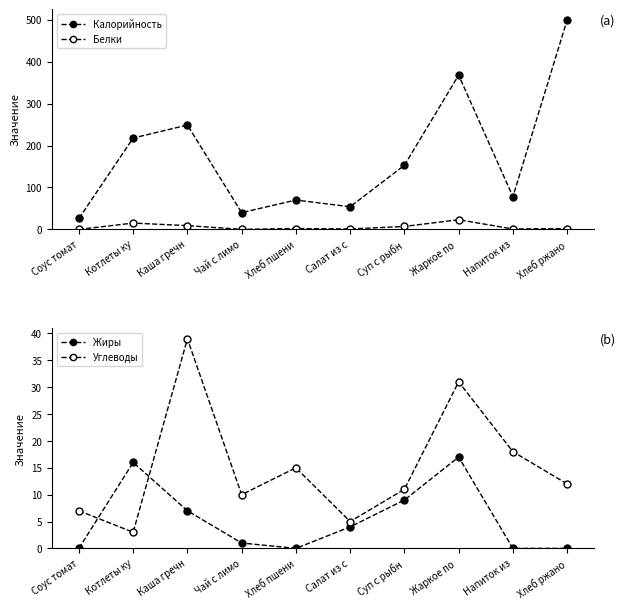

The value of Углеводы at Суп с рыбн is 7. True or false?

False